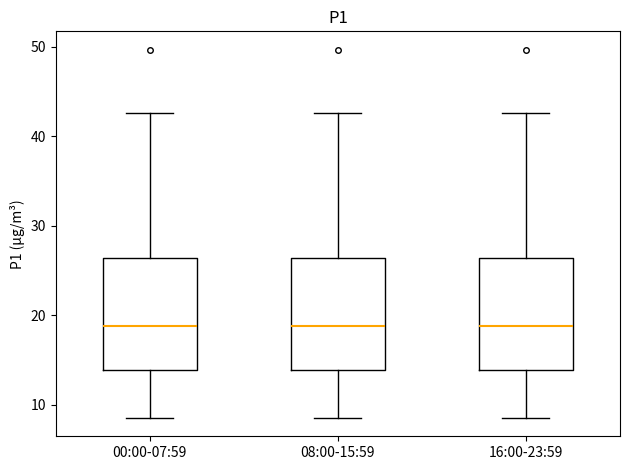

Where does the median line of the box for 16:00-23:59 sit on the y-axis? The values are not printed on the chart, so give them approximately, as read against the axis.

19